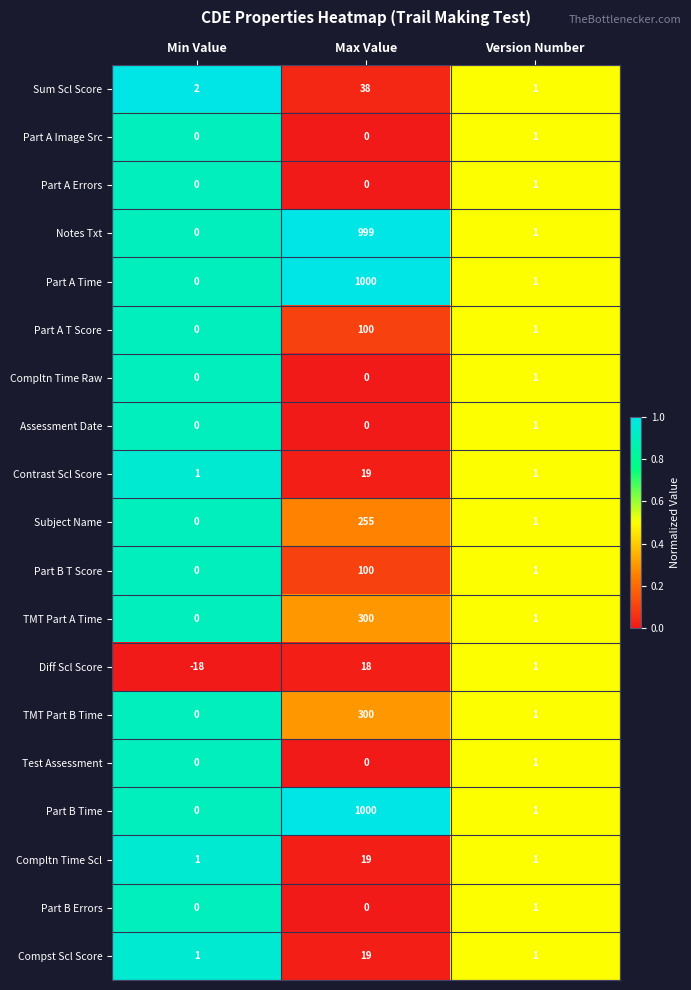

What is the average value of the Subject Name series?

85